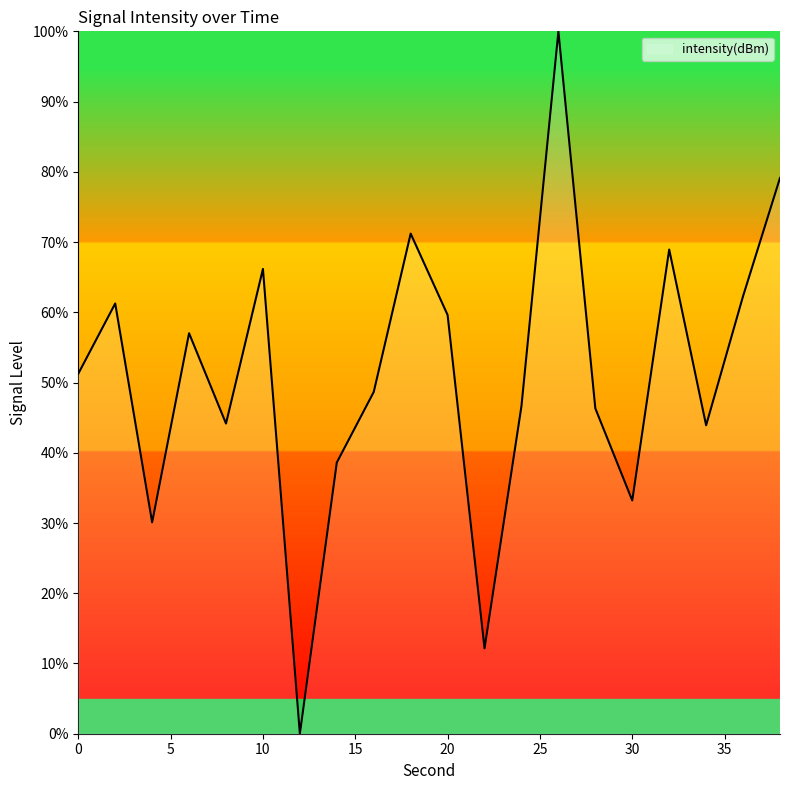

What is the greatest value displayed?

100.0